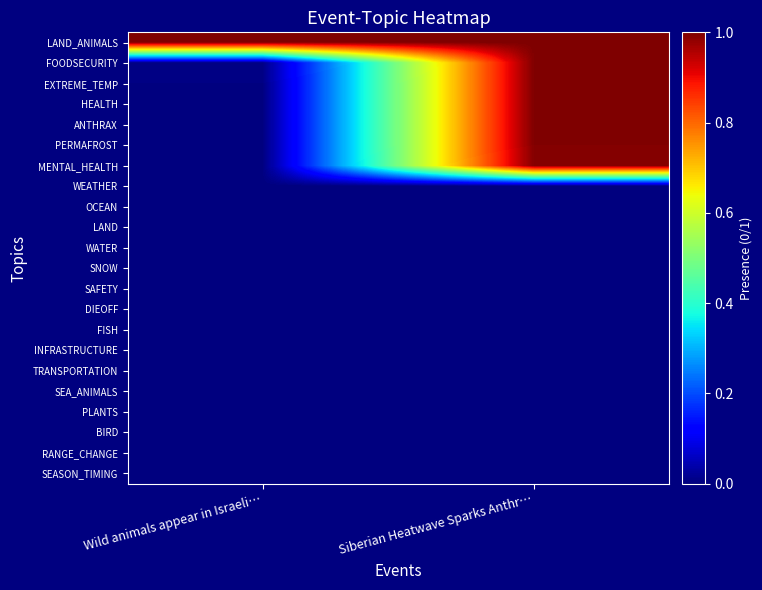

What is the spread (max minus min) of values at Siberian Heatwave Sparks Anthr…?

1.0